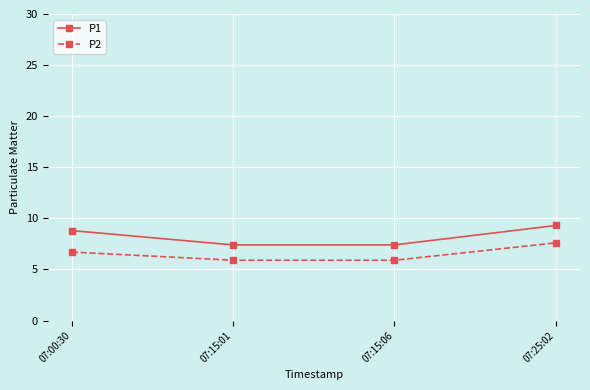

Is this an area chart (filled region under the line)?

No